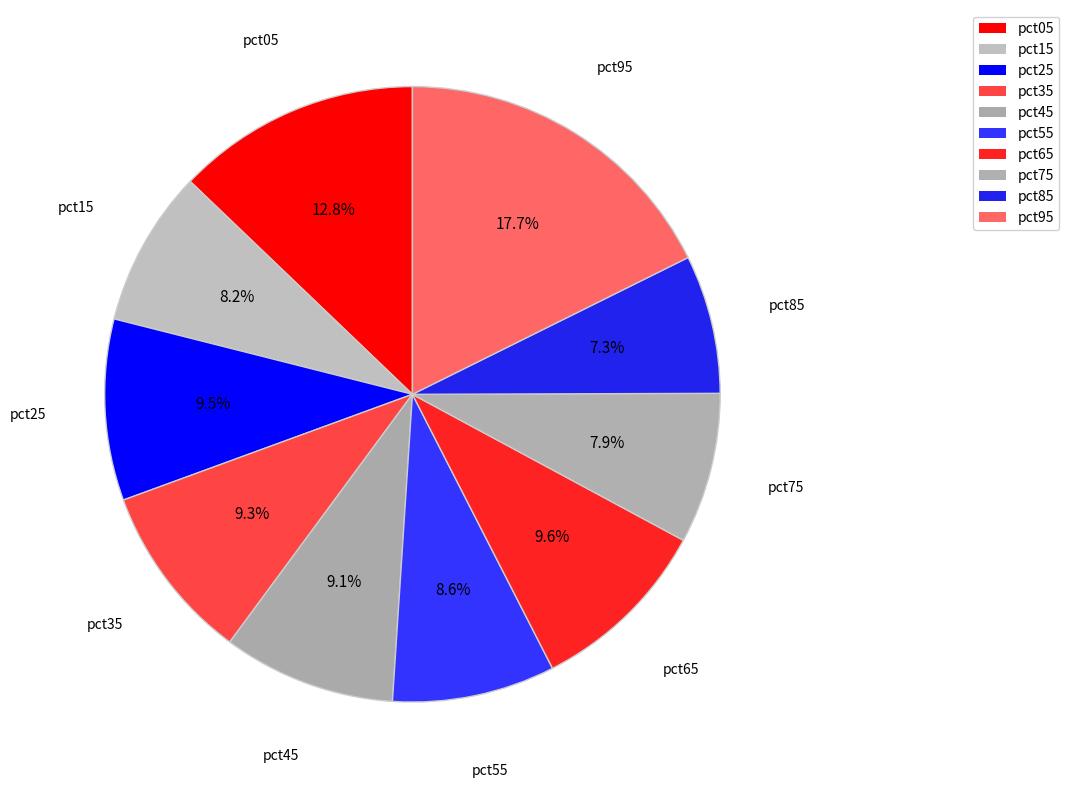

Is it true that pct85 is 17% of the pie?

False